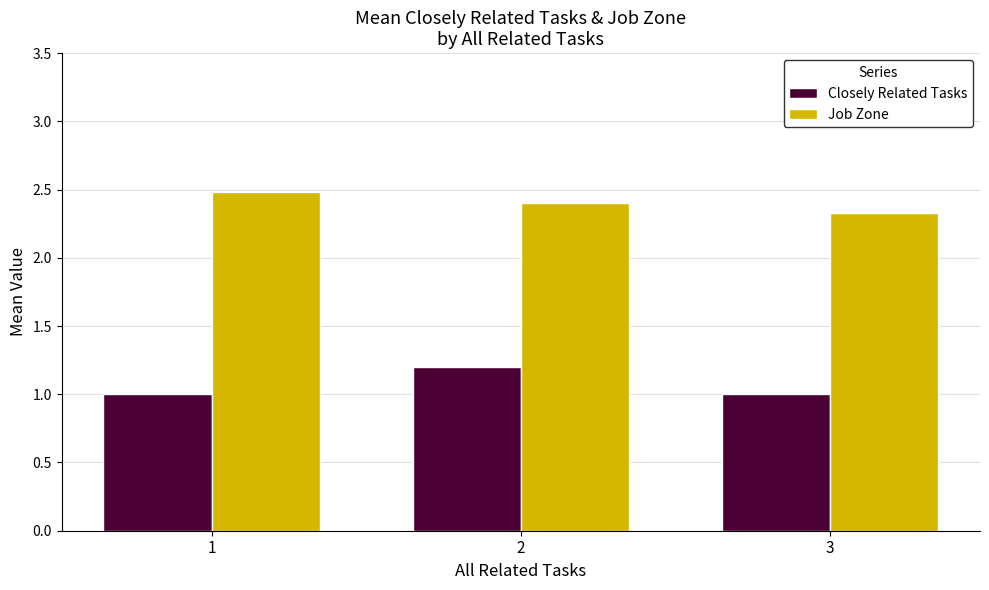

What is the maximum value shown in the chart?

2.5